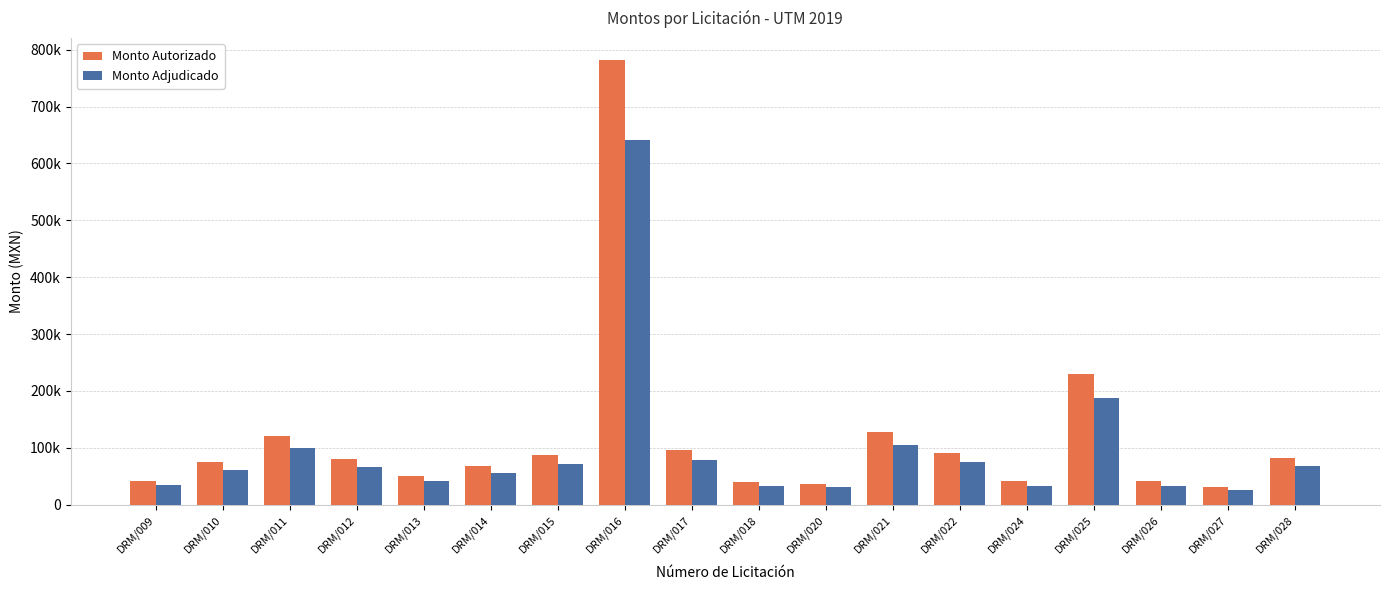

What is the average value of the Monto Autorizado series?

117807.3